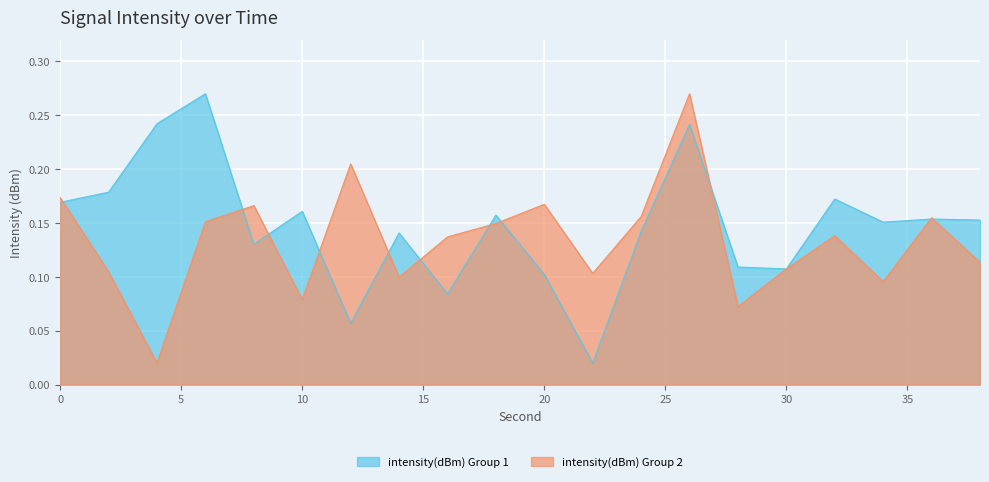

Which has a higher value, 4 or 26?

4